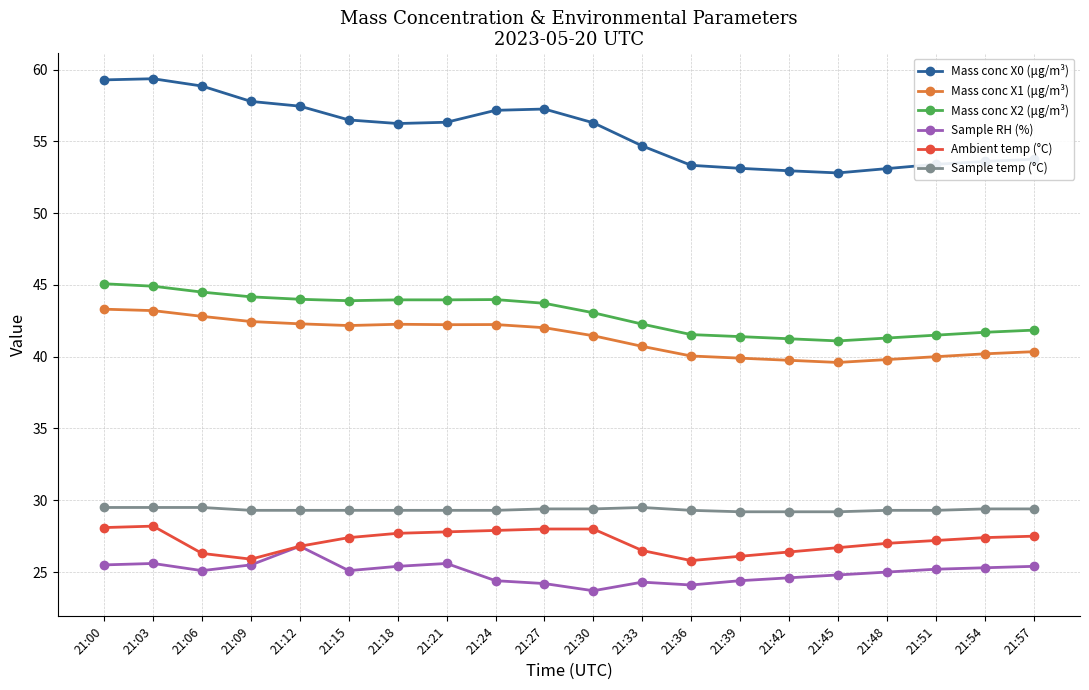

Which series has the largest total across all categories?

Mass conc X0 (μg/m³)